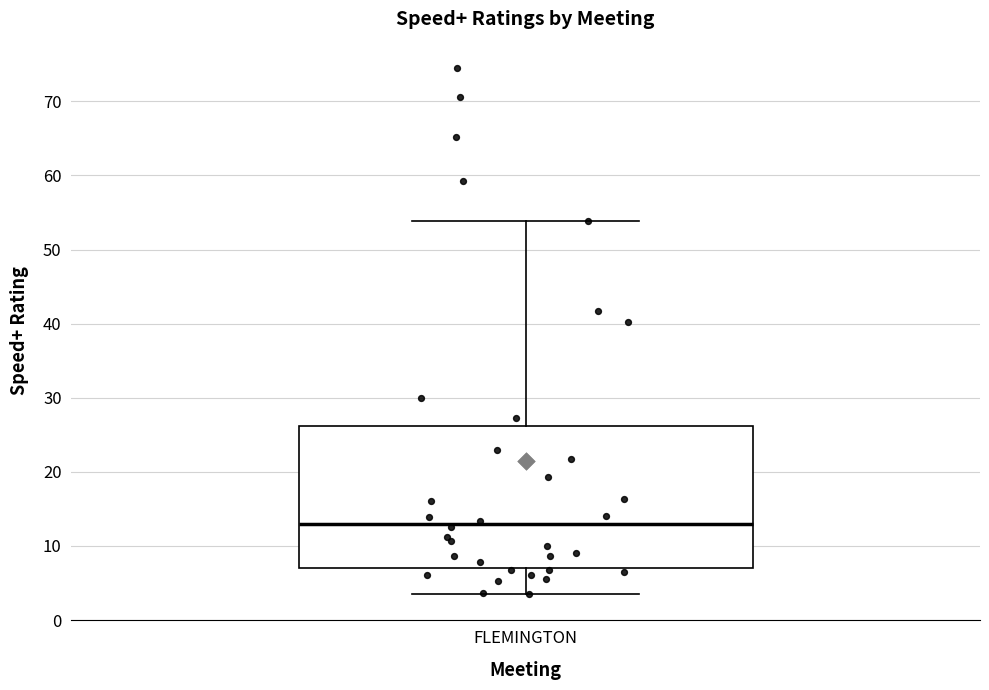

Read this box plot against the y-axis: the position of the median line, the range covered by the box, and the ends of both whiskers. The values are not printed on the chart, so give them approximately, as read against the axis.

median 13, box 7 to 26, whiskers 4 to 54